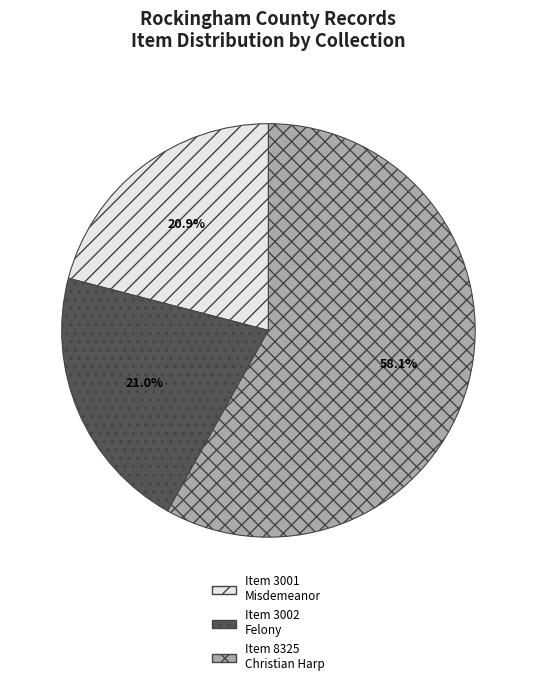

Is the sum of Item 3002 Felony and Item 8325 Christian Harp greater than half?

Yes